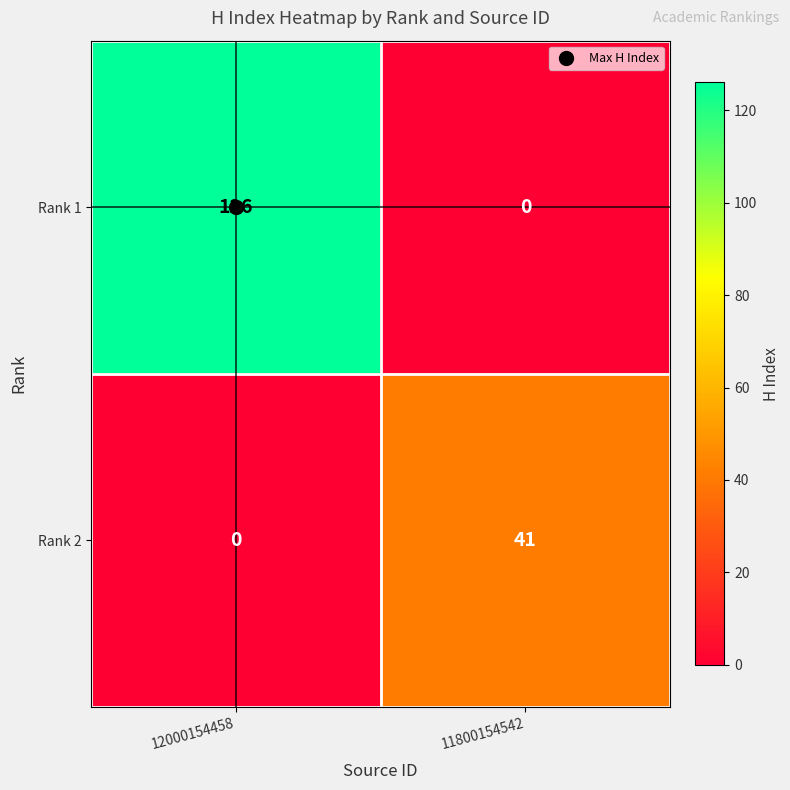

List the series in order of their peak value, highest first.

Rank 1, Rank 2